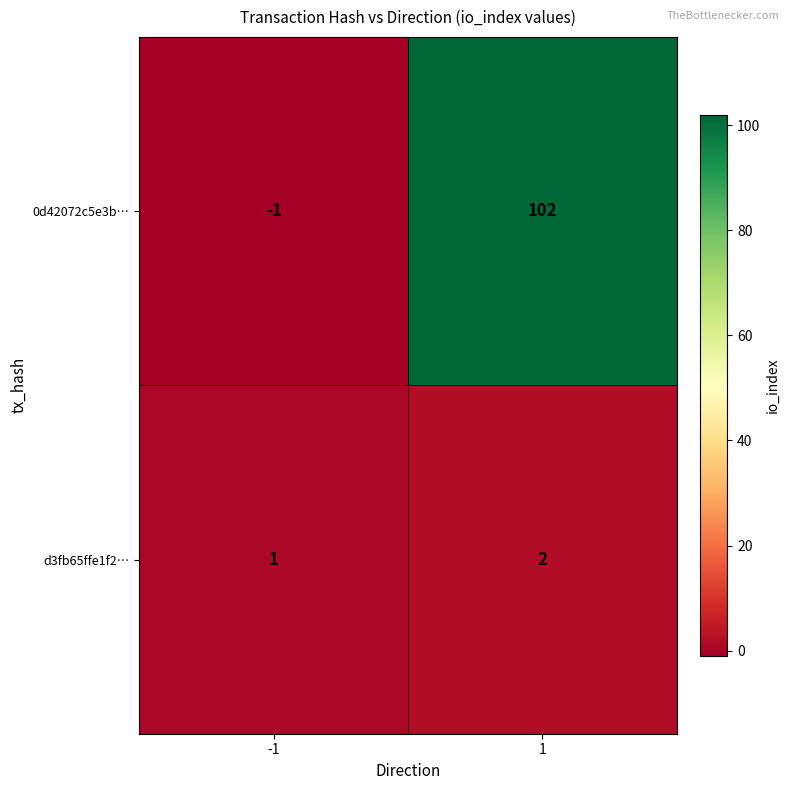

Is it true that 0d42072c5e3b… equals 102 at 1?

True